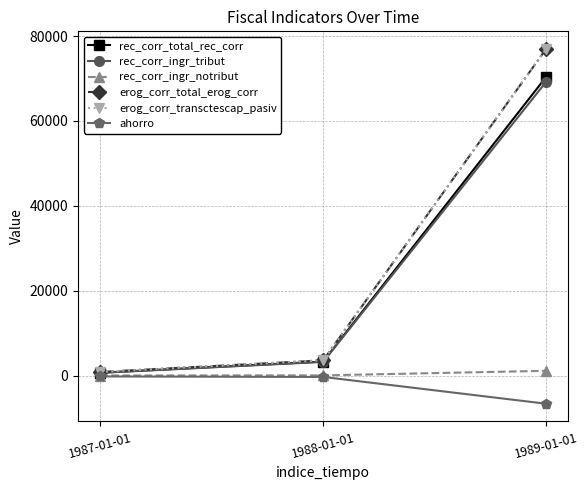

What is the difference between the maximum and second lowest values in the erog_corr_total_erog_corr series?

73318.3